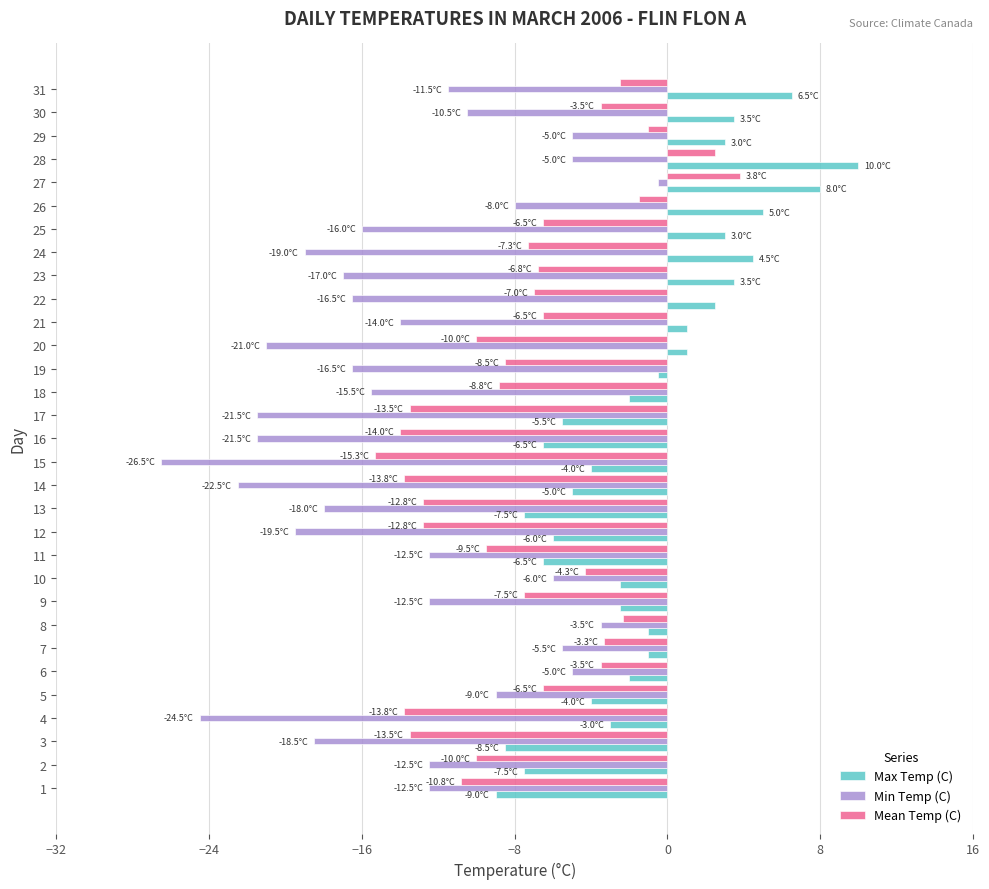

What is the spread (max minus min) of values at 30?

14.0